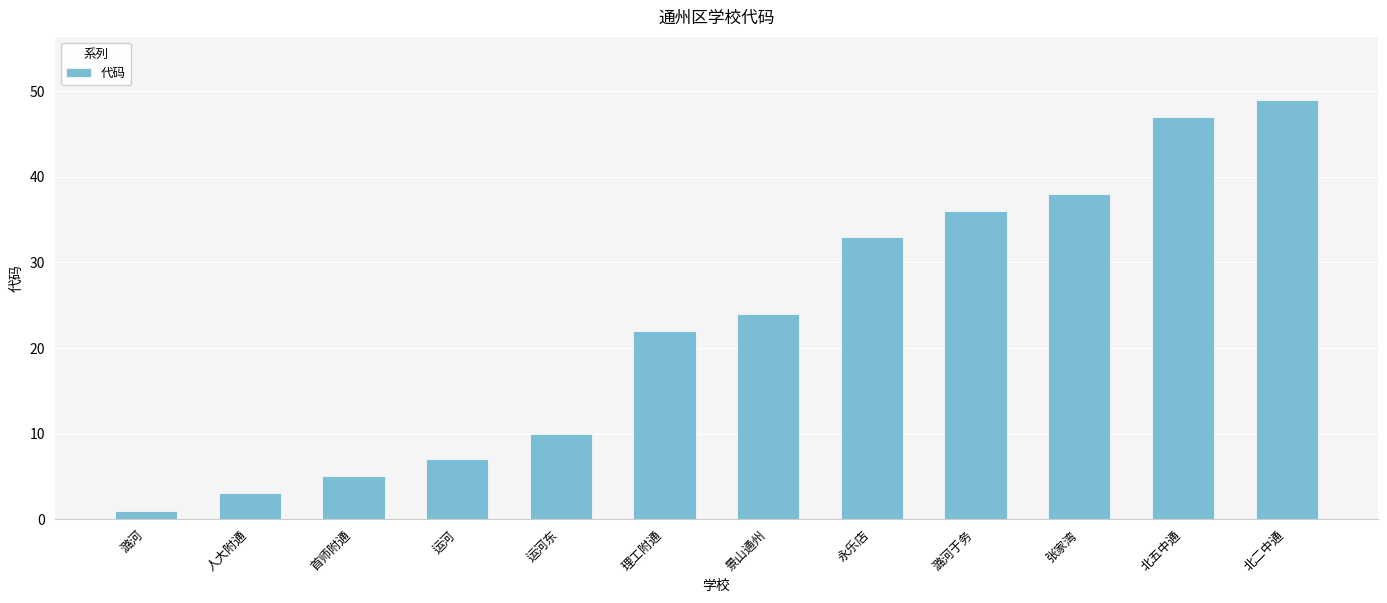

What is the difference between the maximum and minimum values?

48